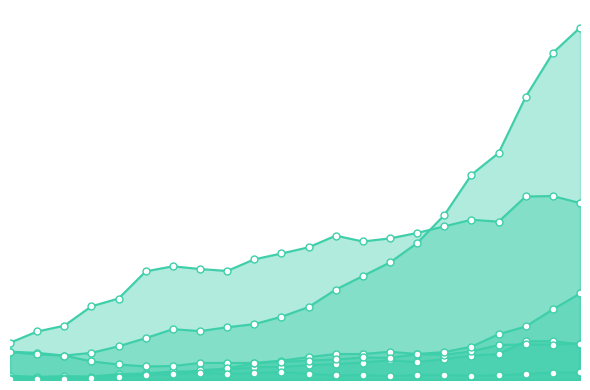

How many data points in Indie are above 50?

10